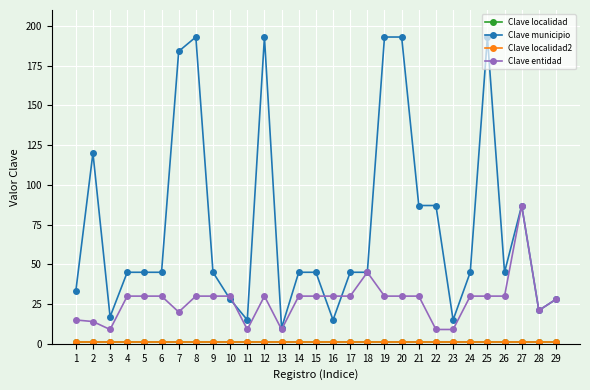

Which series has the largest range (max minus min)?

Clave municipio